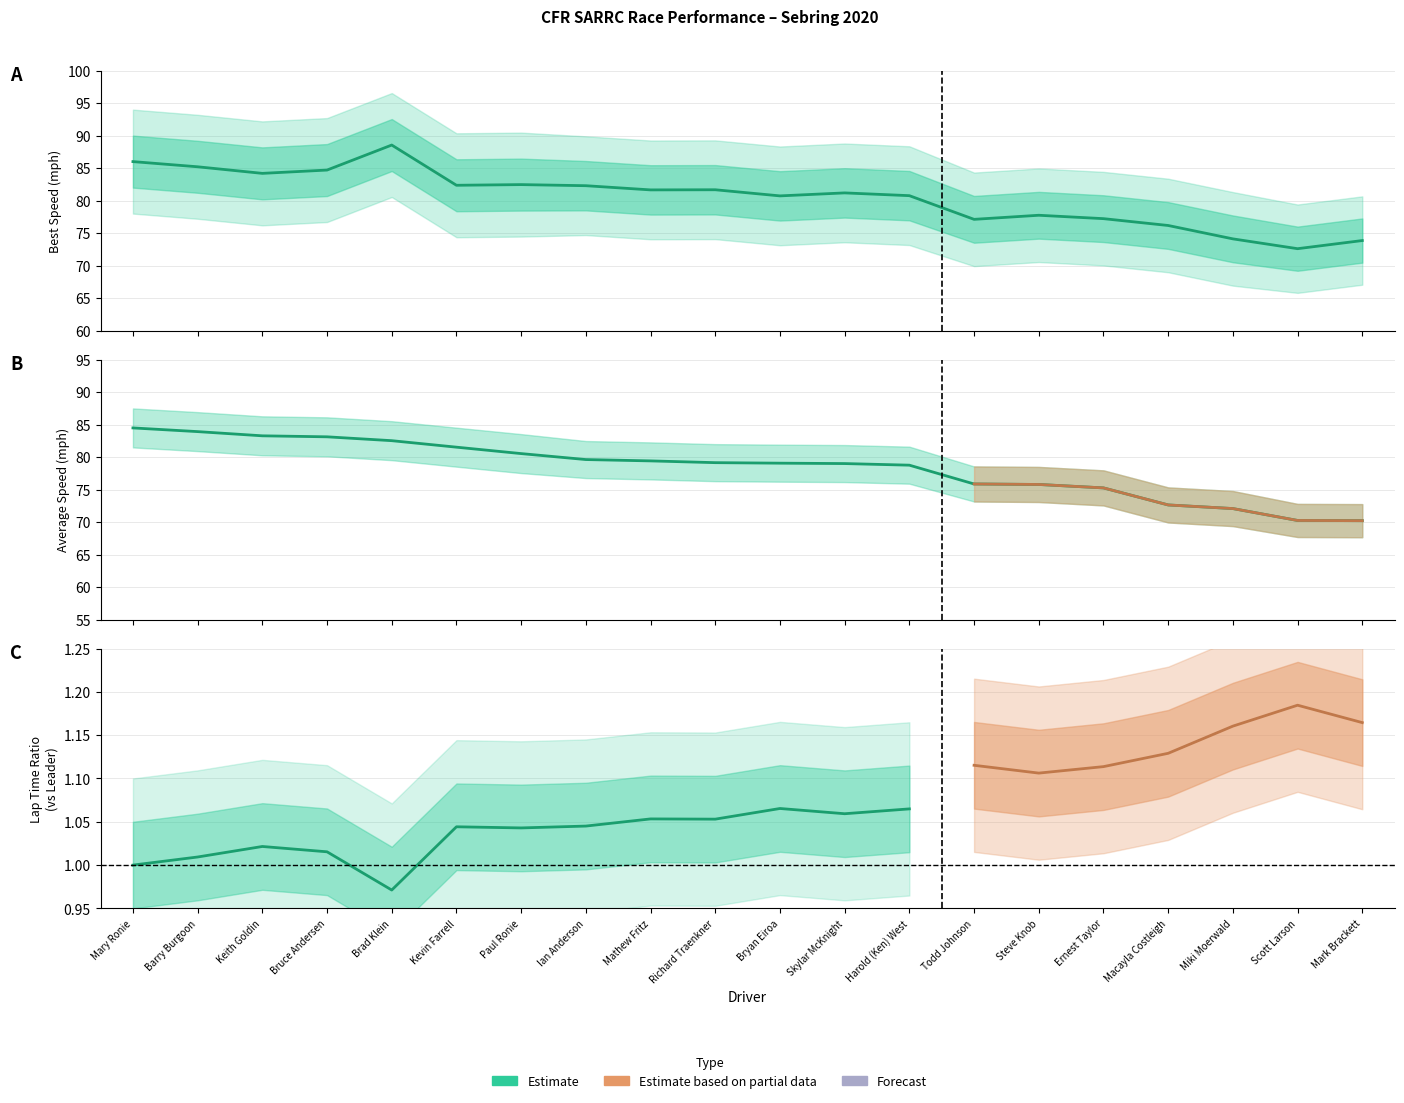

True or false: Average Speed has more than 2 points higher than both neighbors.

False